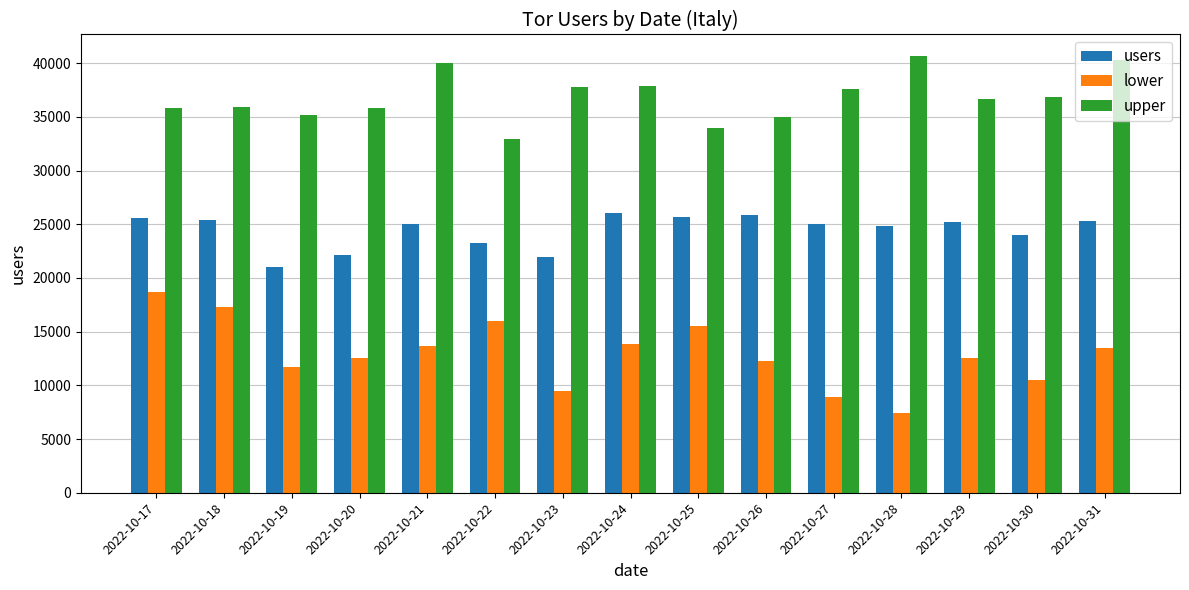

At 2022-10-29, list the series in order from largest to smallest.

upper, users, lower